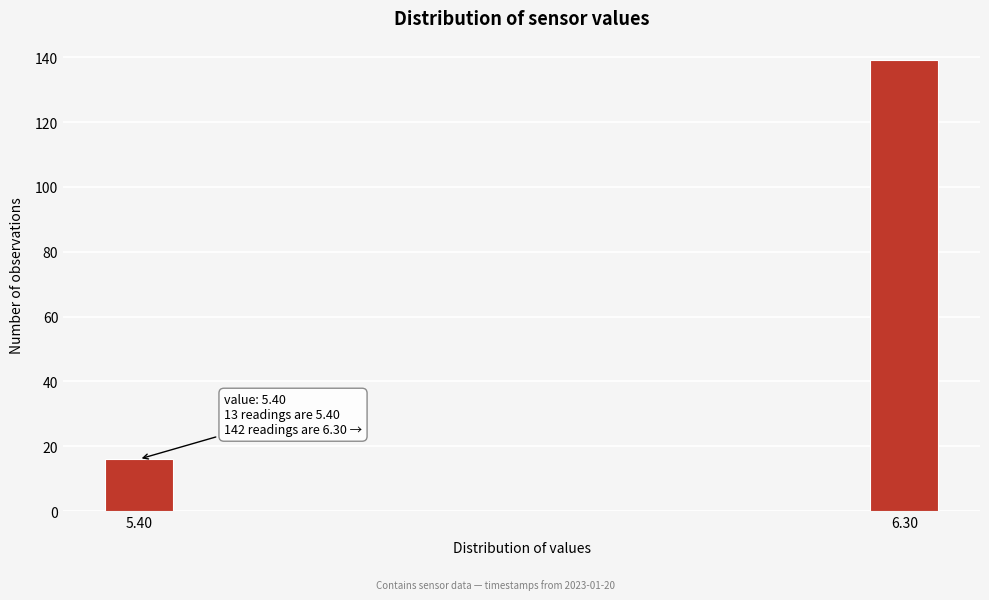

Reading left to right, extract all data points from this chart.

16	139